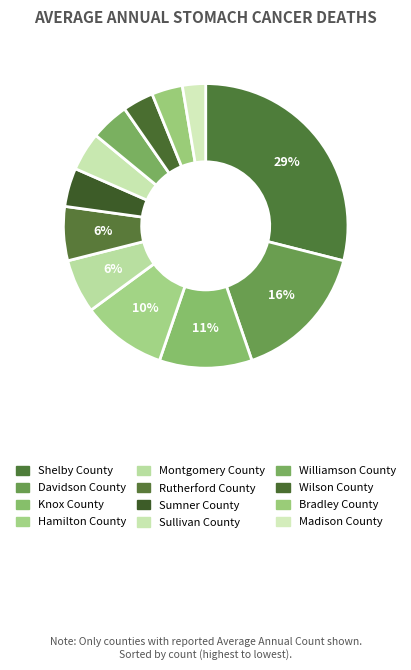

Combined, what portion of the pie is Bradley County and Montgomery County?

9.6%